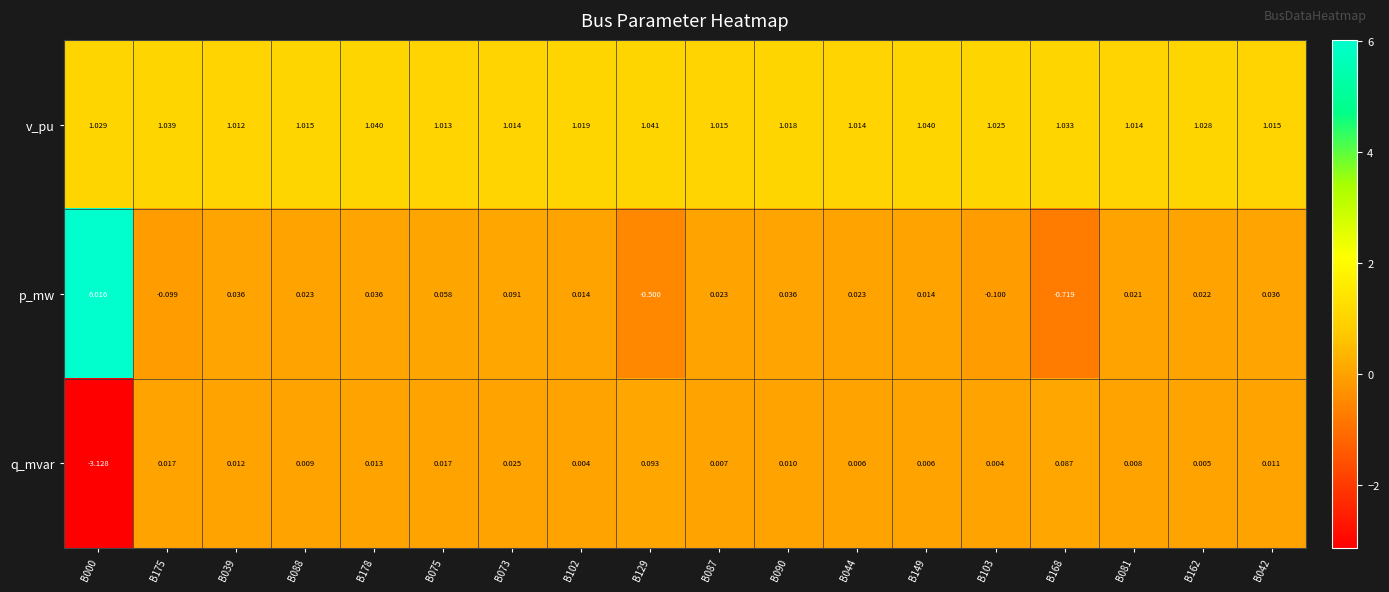

Which series changed the most between B178 and B149?

p_mw